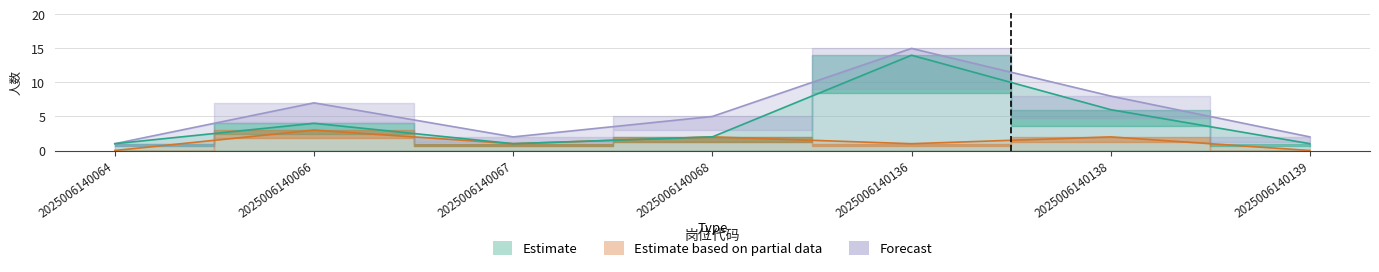

True or false: Forecast has a value of 1 at 2025006140067.

False